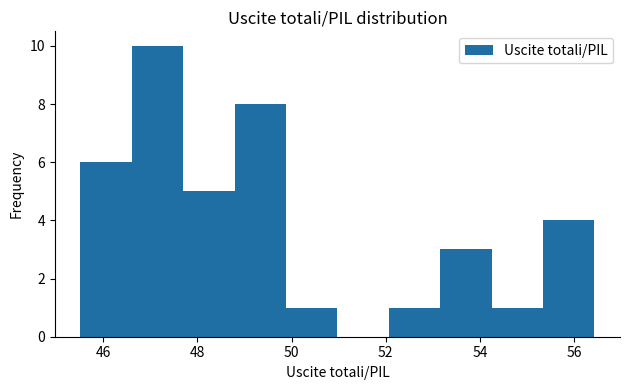

How tall is the bar that spans 54.2 to 55.4 on the x-axis? Neither the bar edges nor the heights are printed on the chart, so give them approximately, as read against the axes.

1